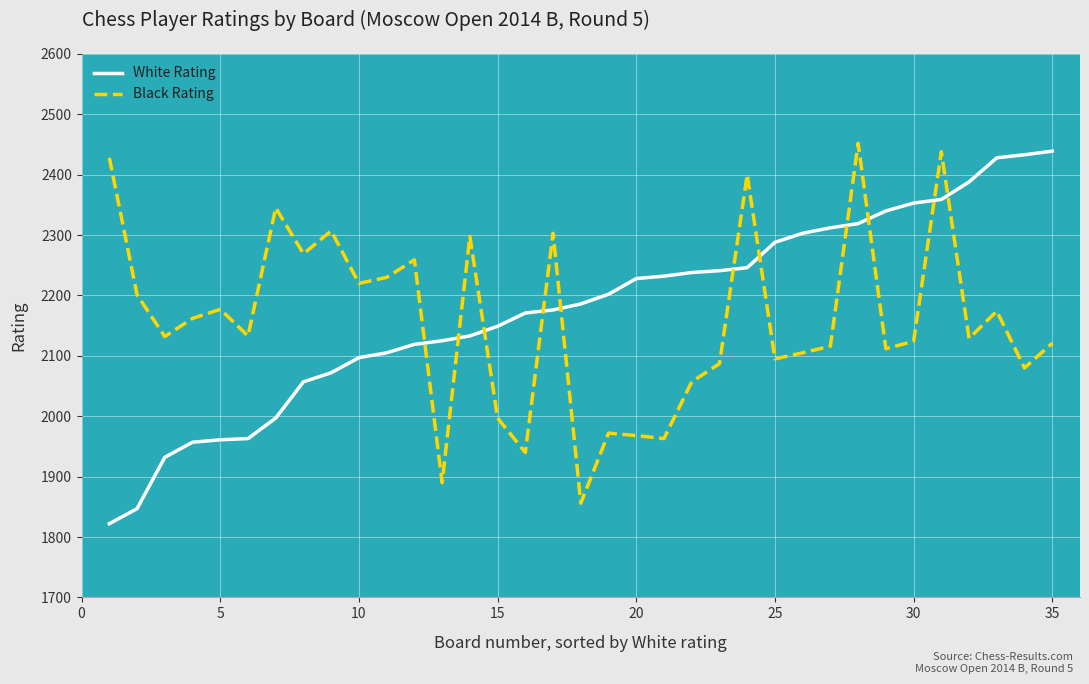

How many times do White Rating and Black Rating cross each other?

11